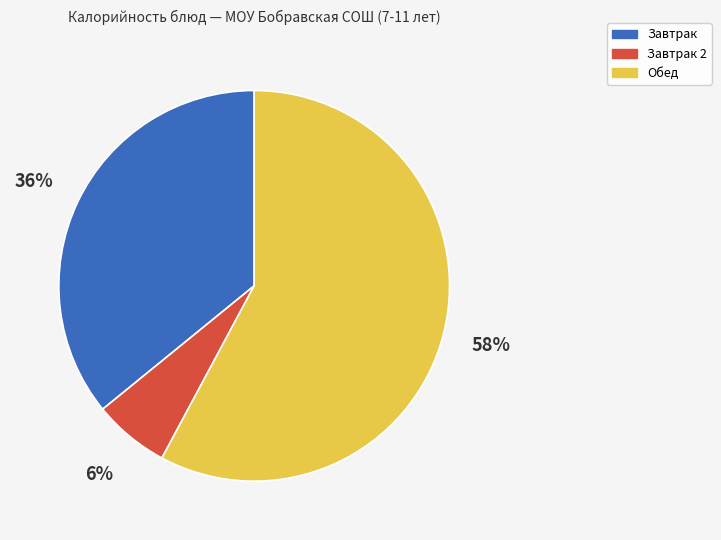

How many slices are in this pie chart?

3